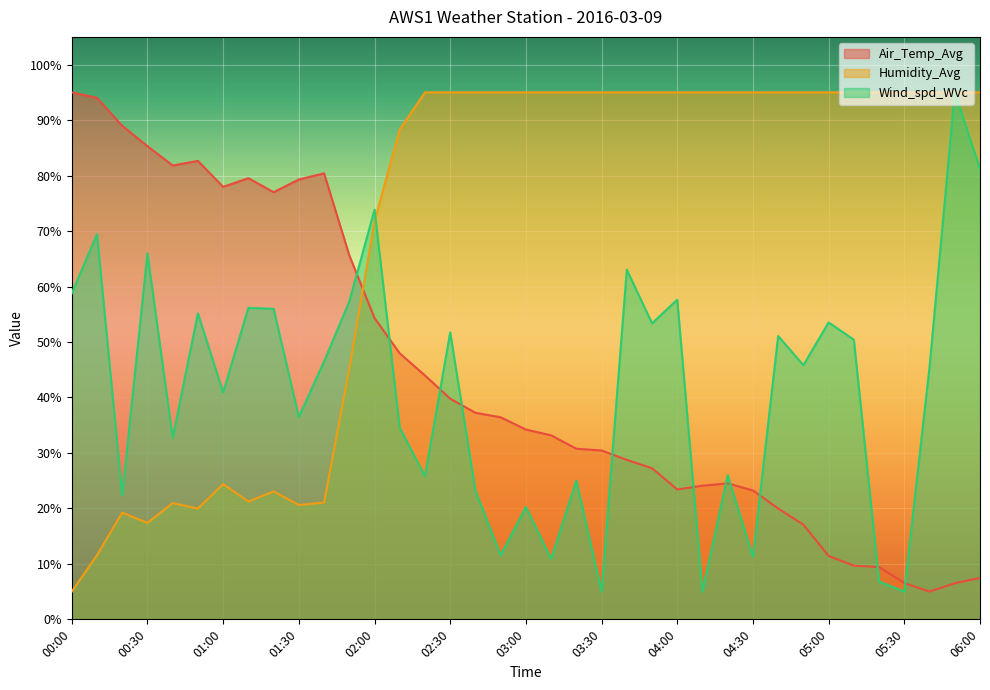

How many interior local peaks does the Air_Temp_Avg series have?

4